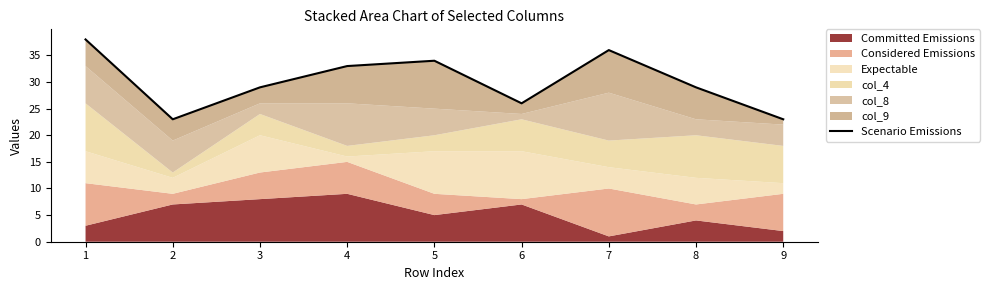

How many interior local valleys (lower than both neighbors) does the data have?

2